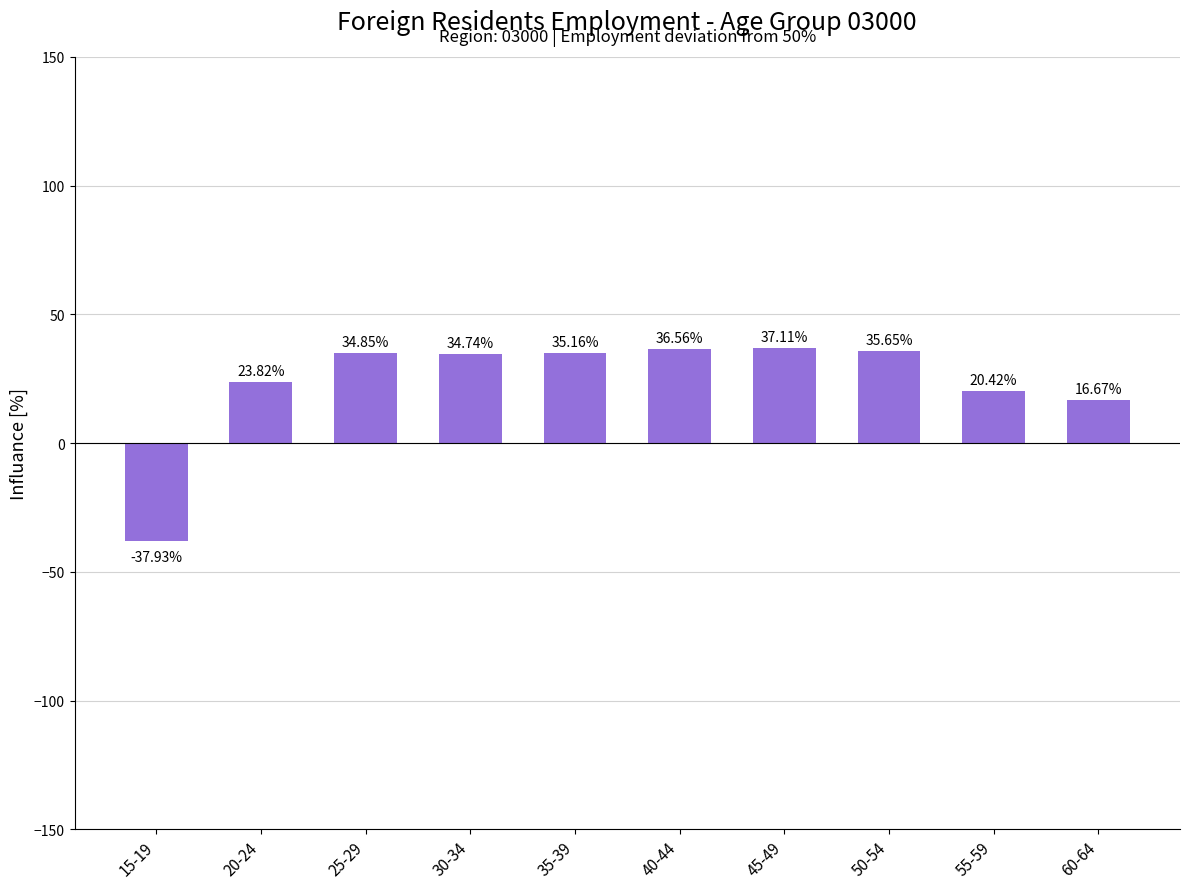

Which label corresponds to the largest value in the chart?

45-49